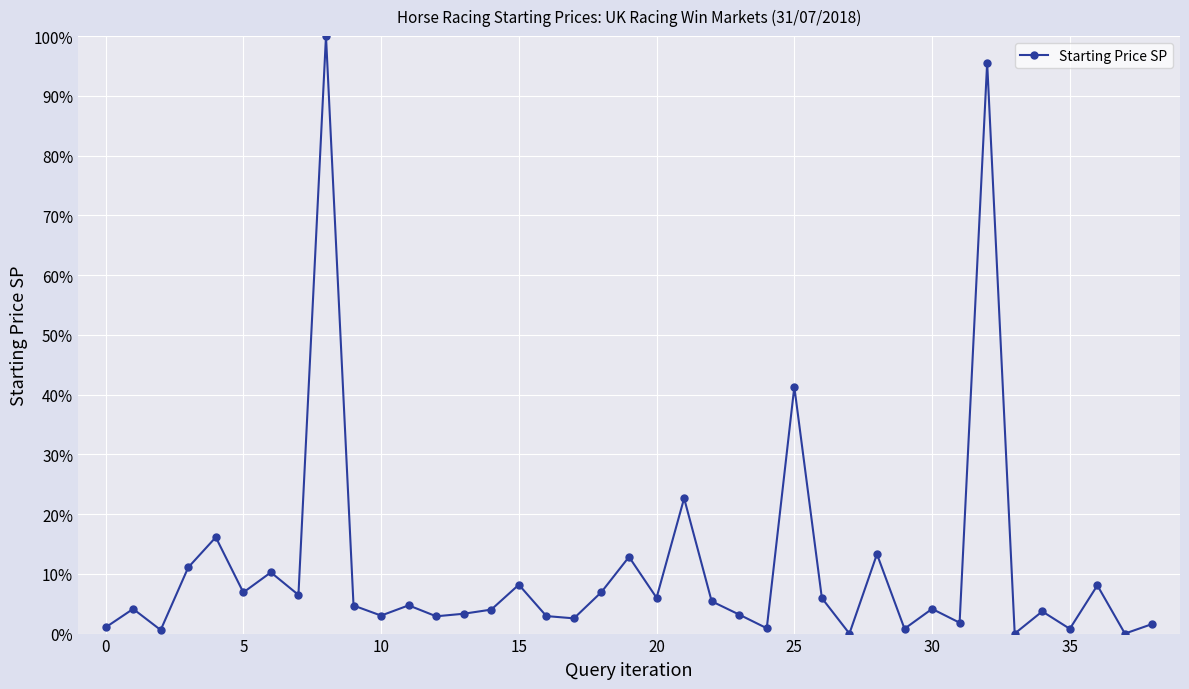

What is the sum of all values?

427.8